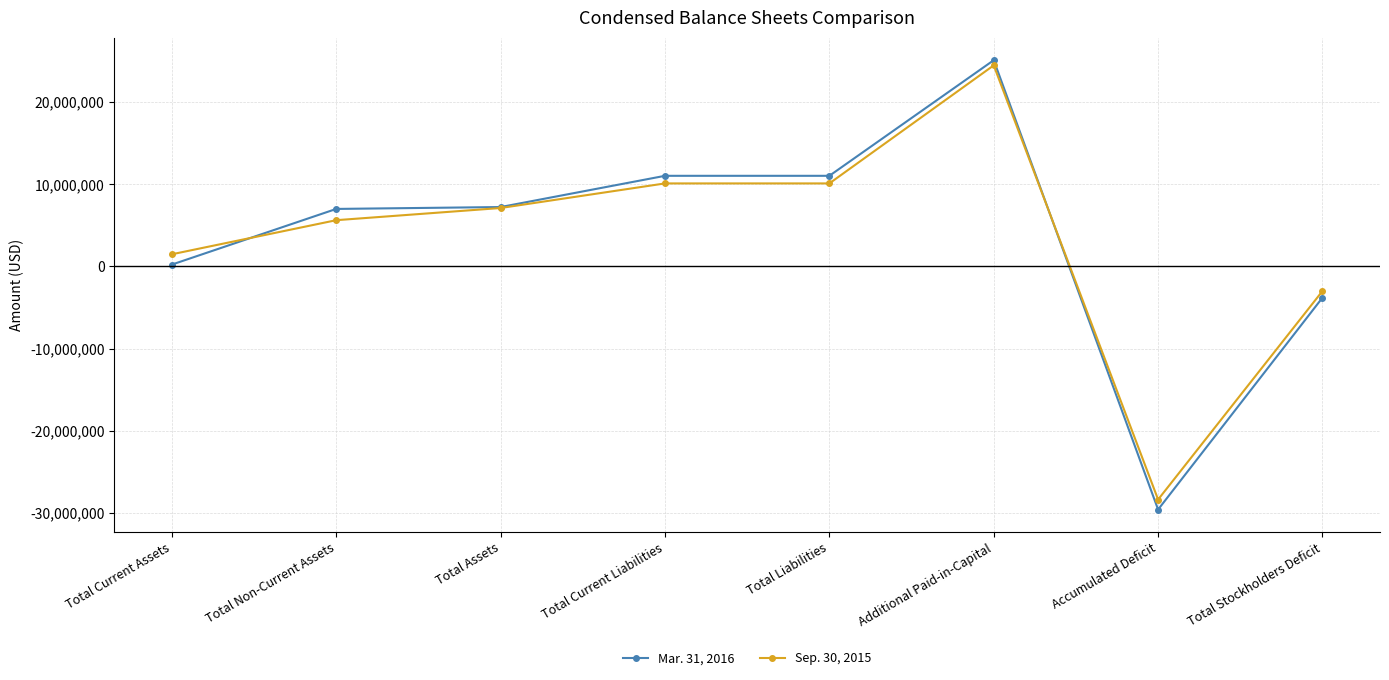

How many categories are shown in the chart?

8